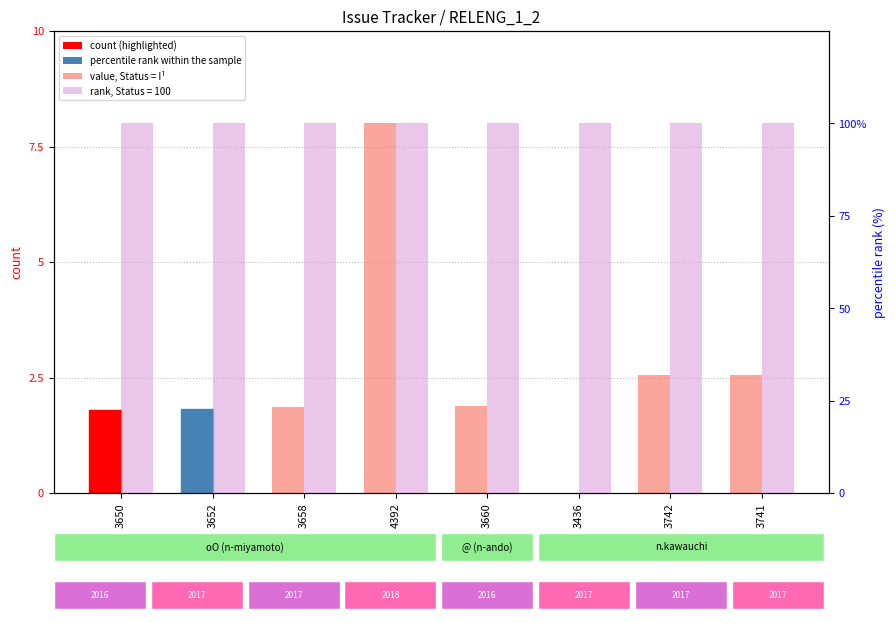

What is the total value across all series at 3660?

101.9